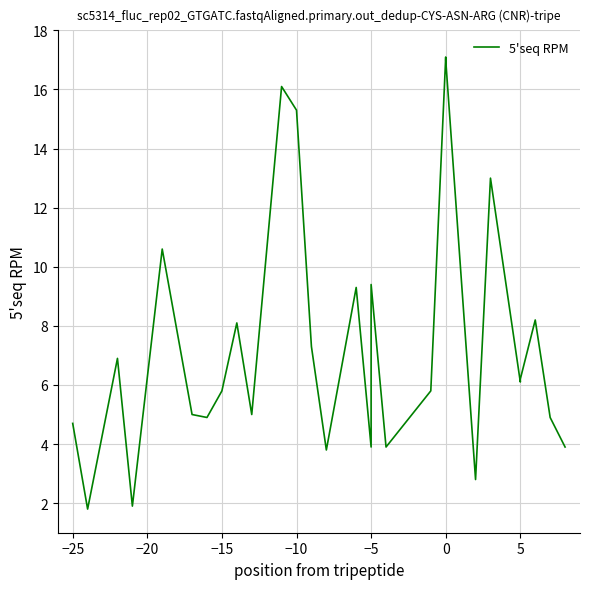

What is the difference between the maximum and minimum values?

15.3